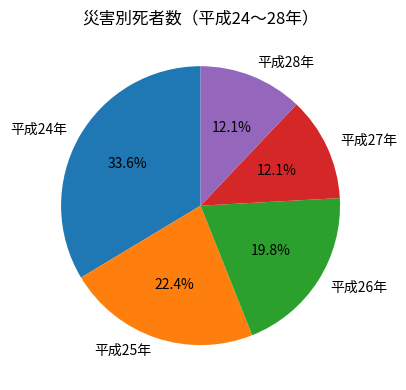

What percentage do 平成26年 and 平成28年 together represent?

31.9%